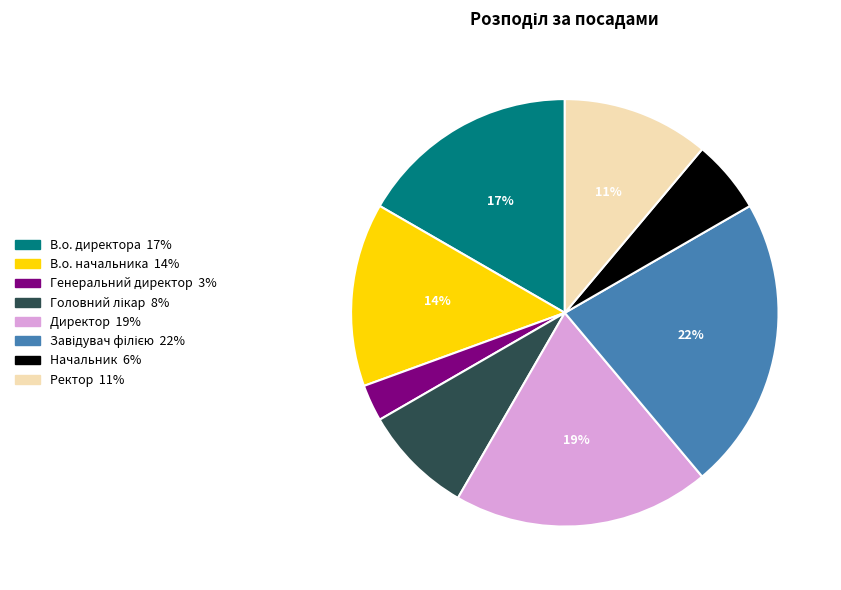

What is the ratio of the value at Ректор to the value at В.о. начальника?

0.8